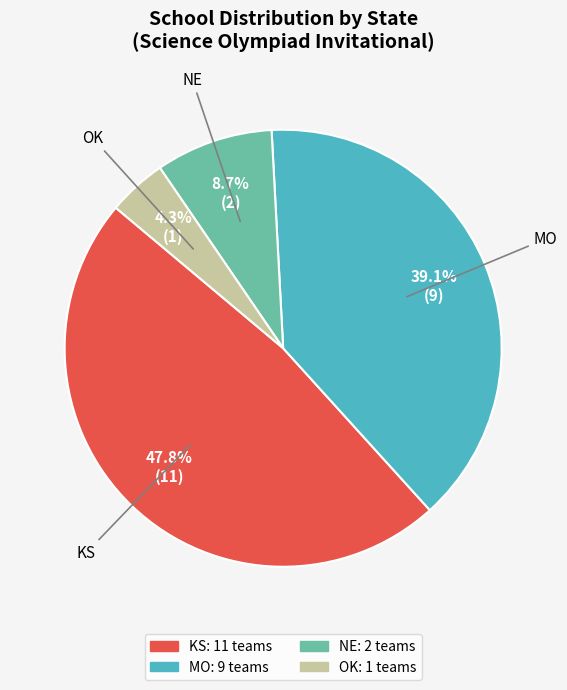

Is there a majority slice in this chart?

No